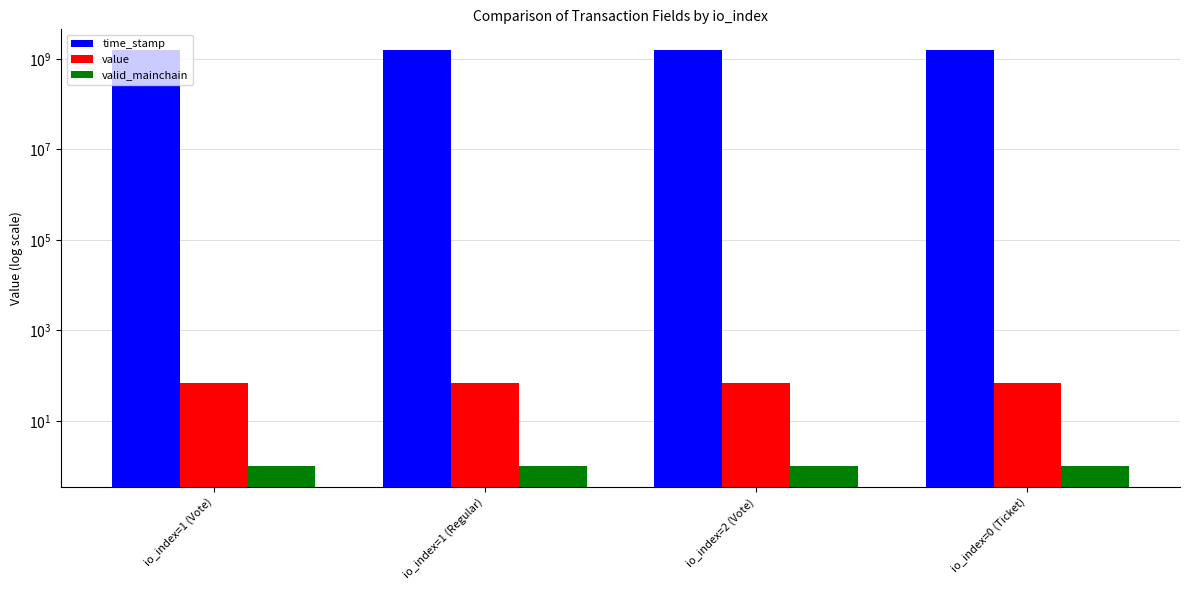

Does the chart contain any negative values?

No